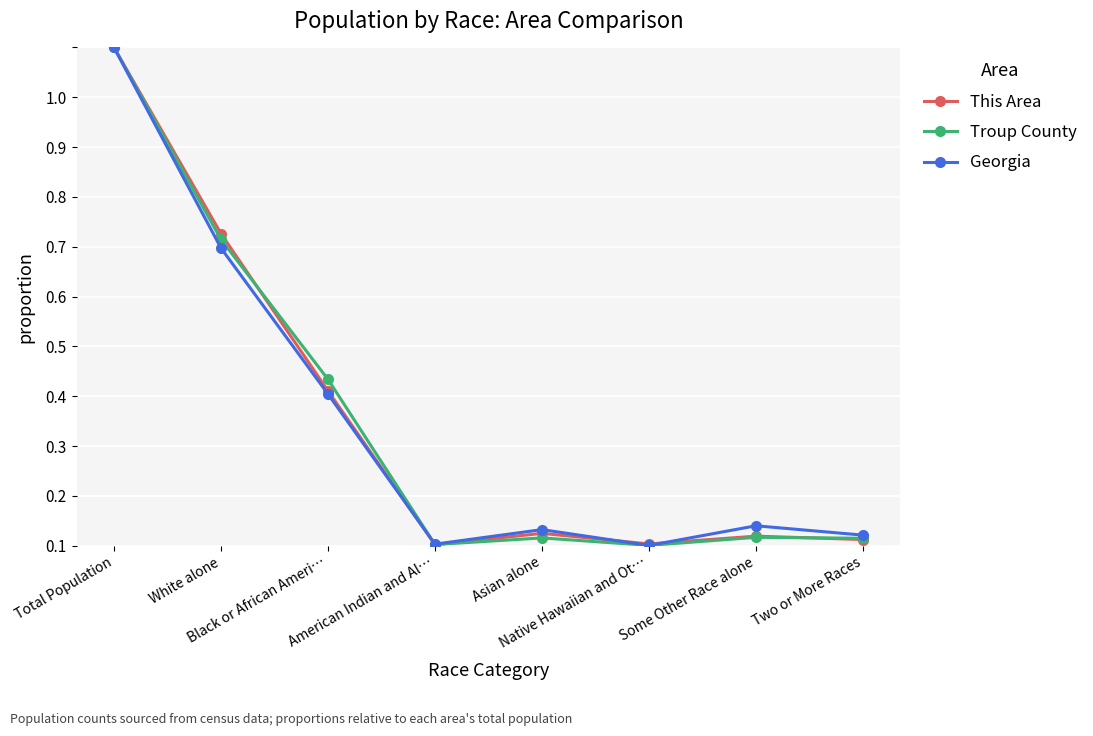

True or false: Georgia has a value of 0.0 at Some Other Race alone.

False